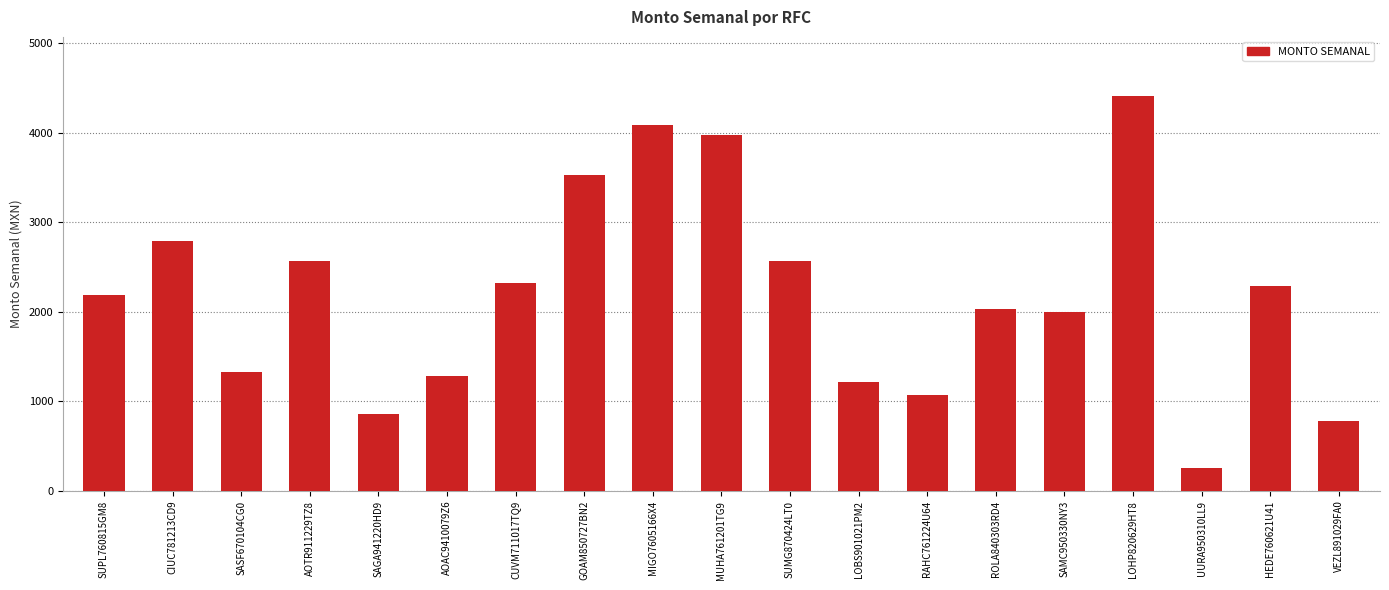

What value does the data have at CIUC781213CD9?

2789.1